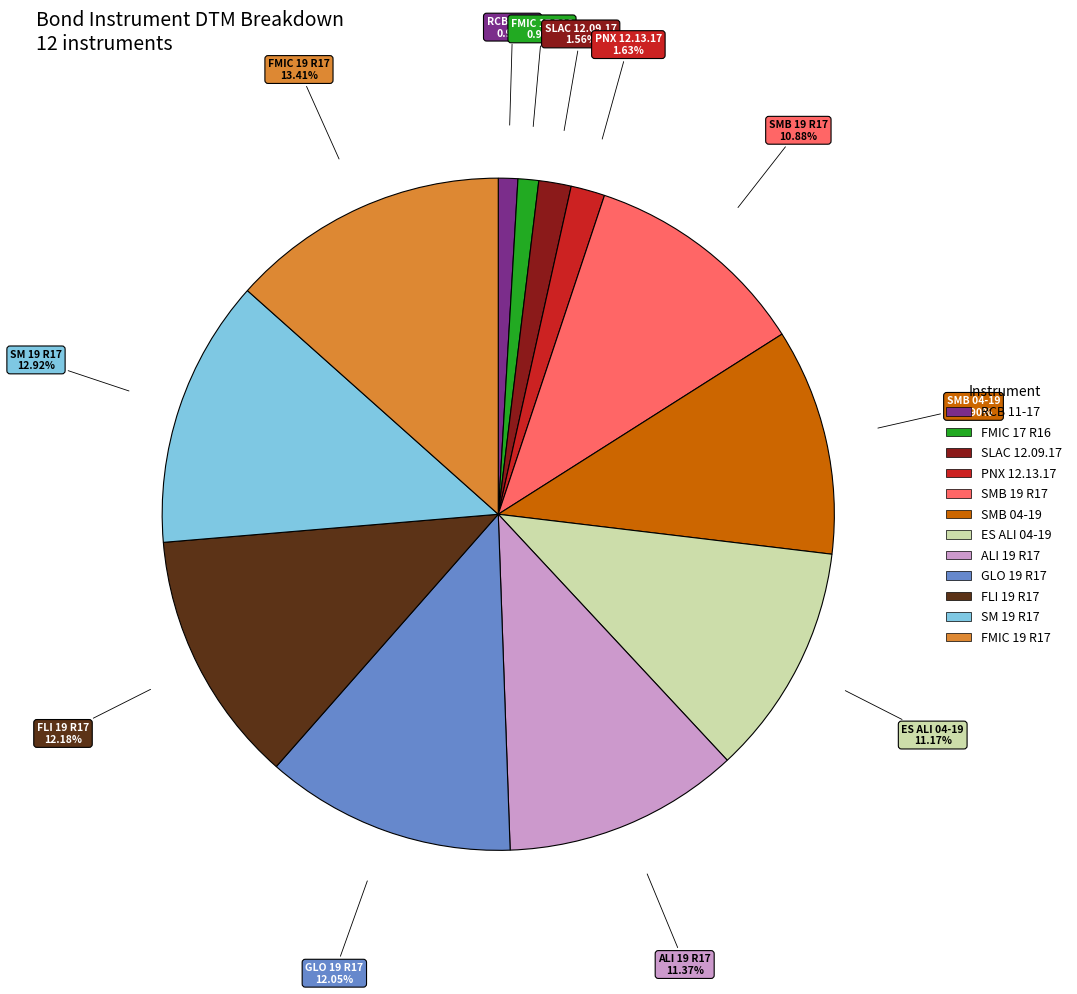

Between SM 19 R17 and SMB 04-19, which is larger?

SM 19 R17